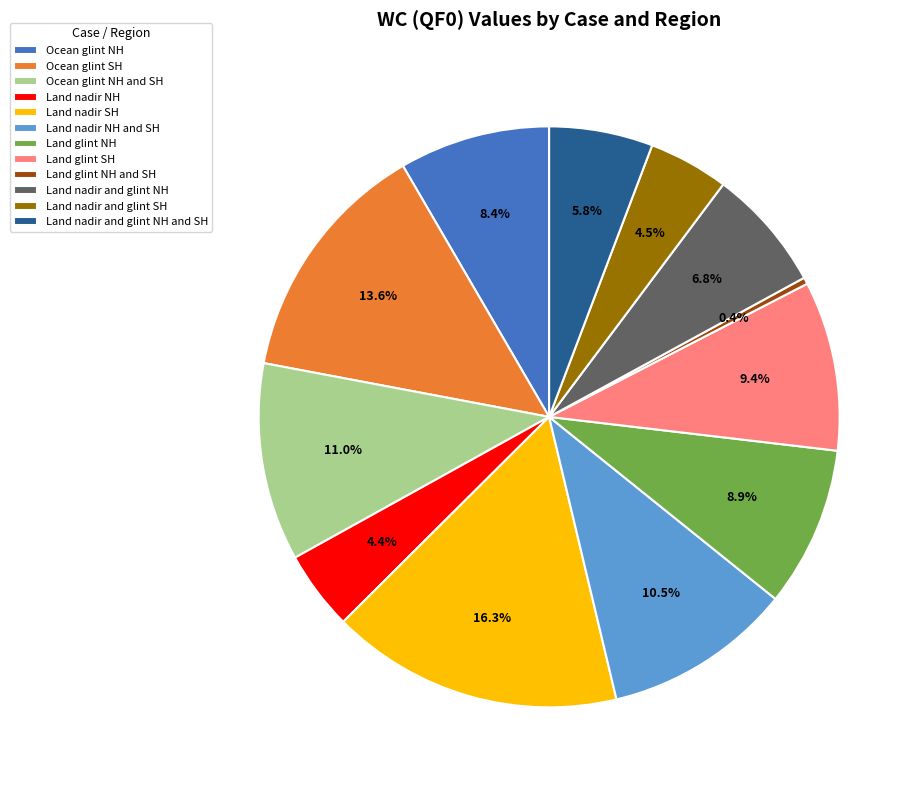

To the nearest percent, what portion does Ocean glint SH represent?

14%